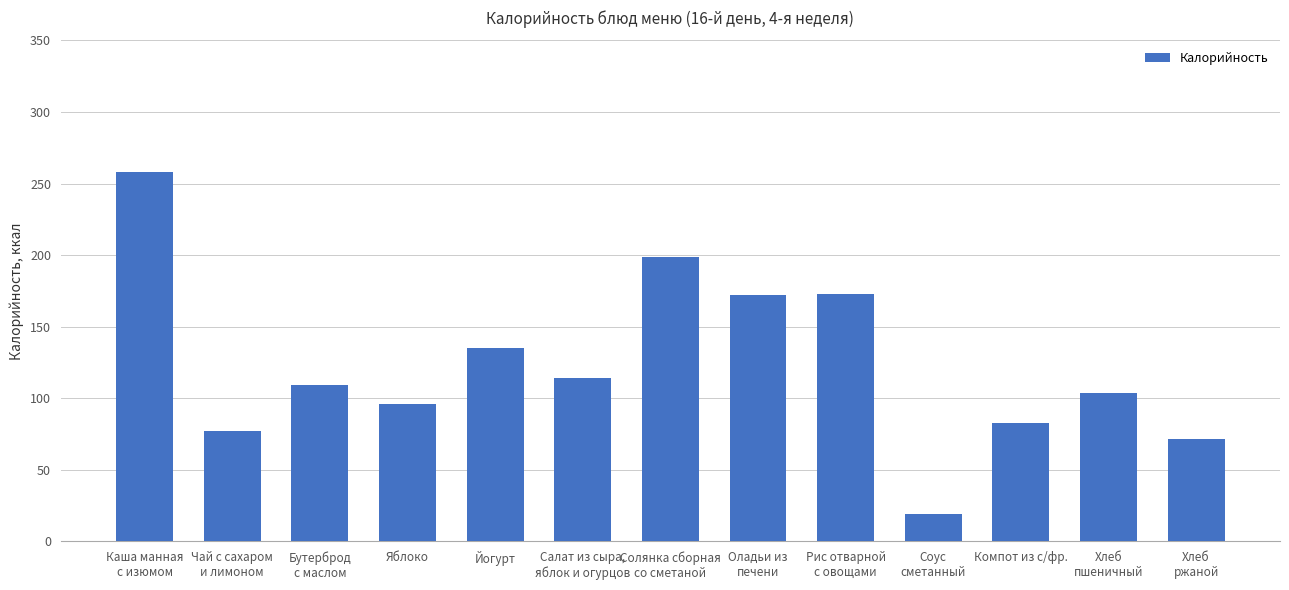

What is the label of the 12th bar from the left?

Хлеб
пшеничный